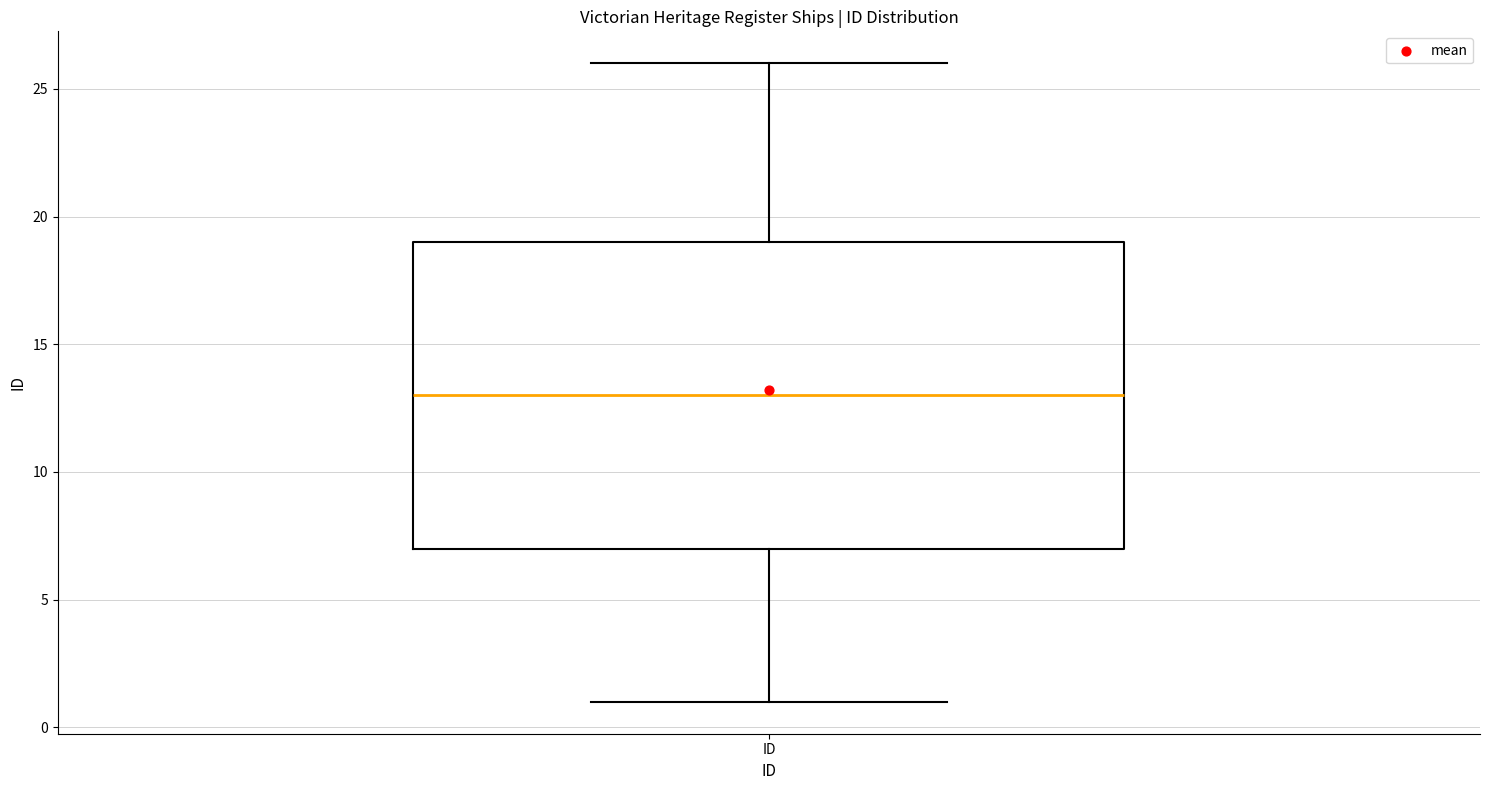

Where is the lower edge of the box for ID on the y-axis? The values are not printed on the chart, so give them approximately, as read against the axis.

7